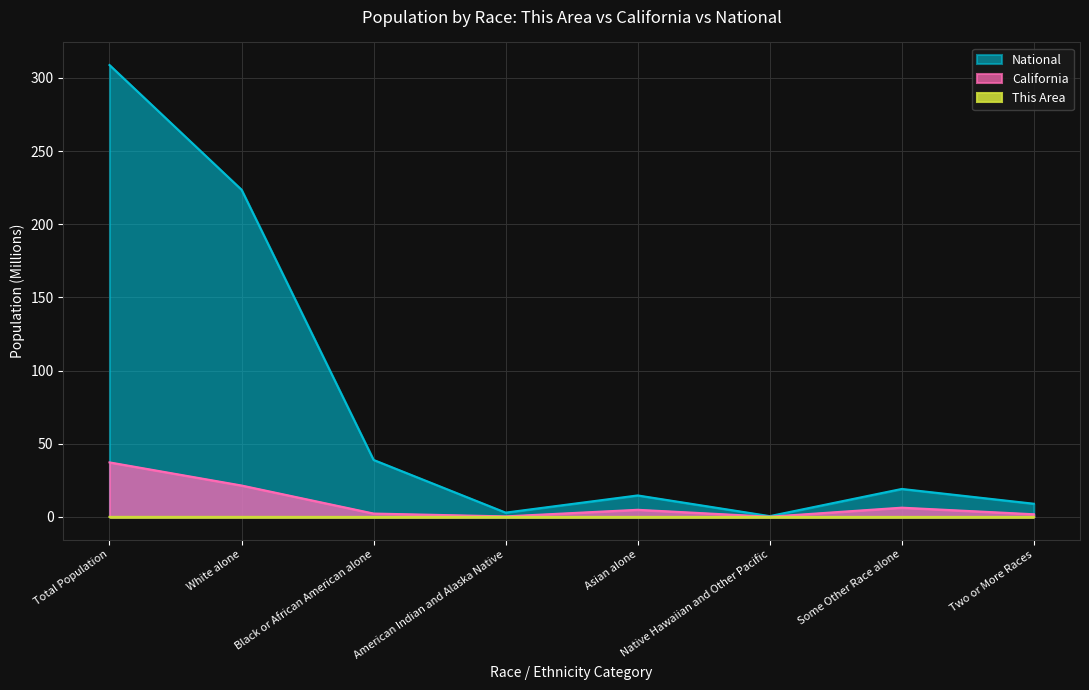

At which label is California closest to 18?

White alone